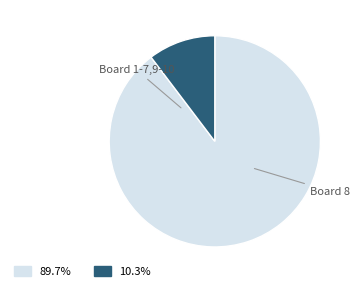

Does any single category account for the majority?

Yes